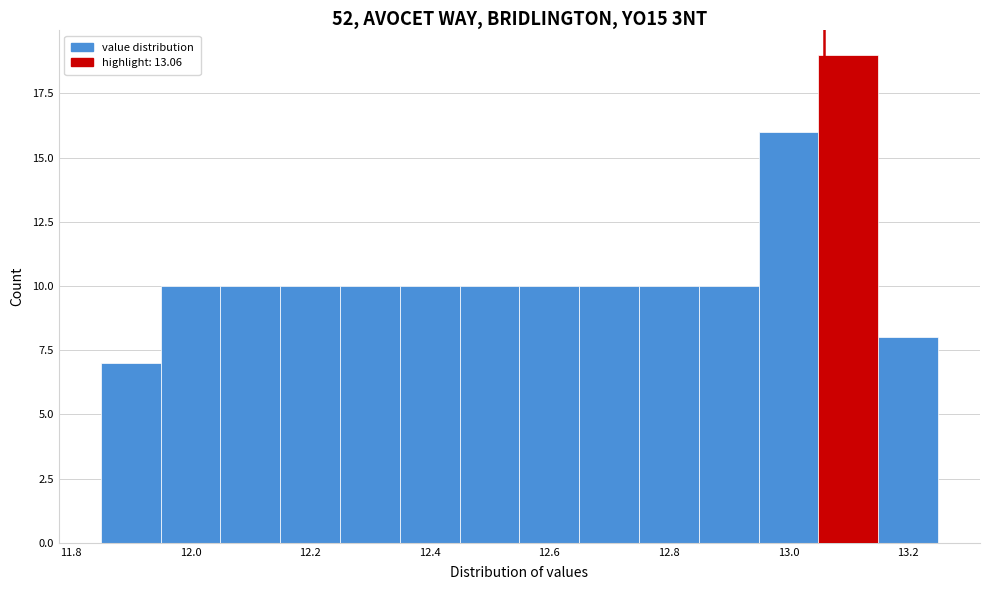

How tall is the bar that spans 11.95 to 12.05 on the x-axis? Neither the bar edges nor the heights are printed on the chart, so give them approximately, as read against the axes.

10